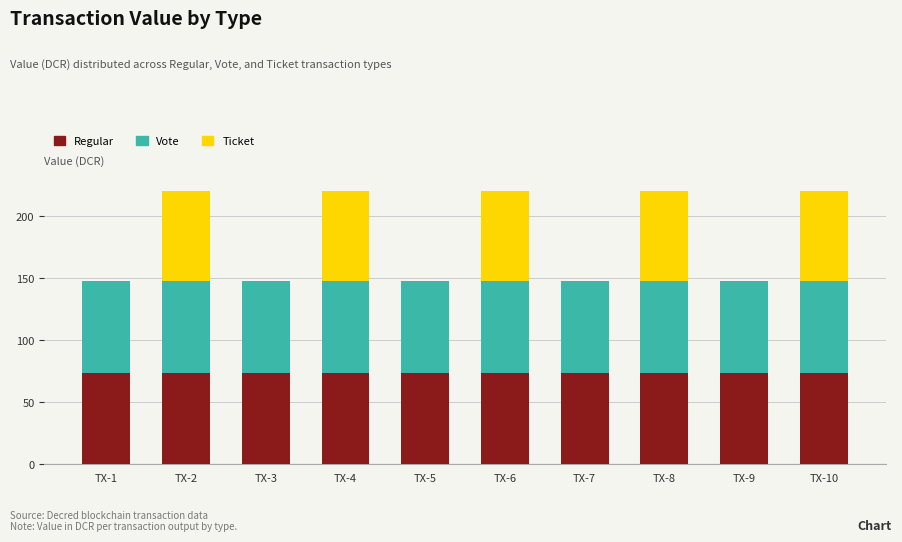

What is the sum of all Regular values?

737.9